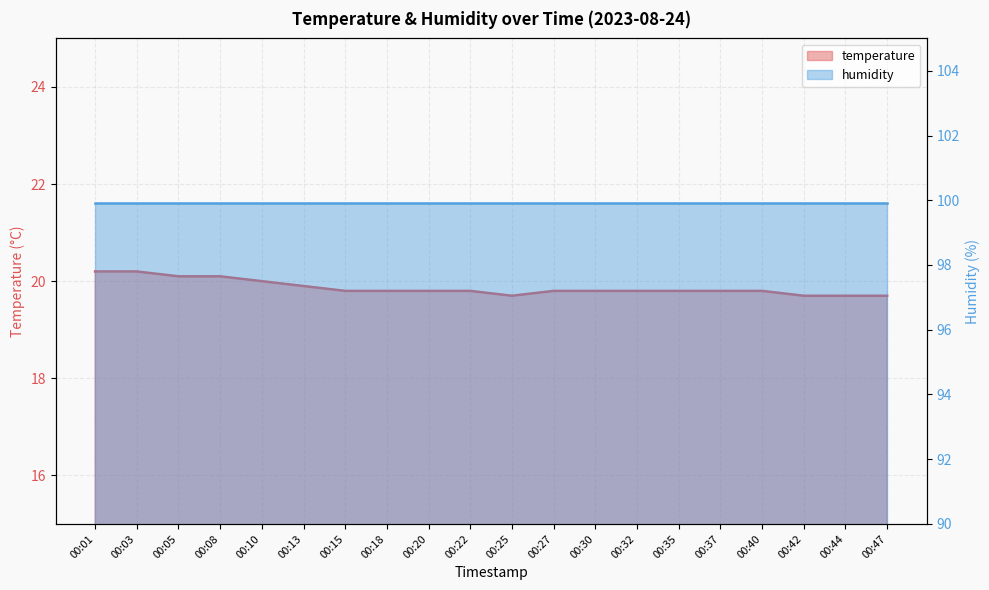

Where is the first local minimum?

00:25